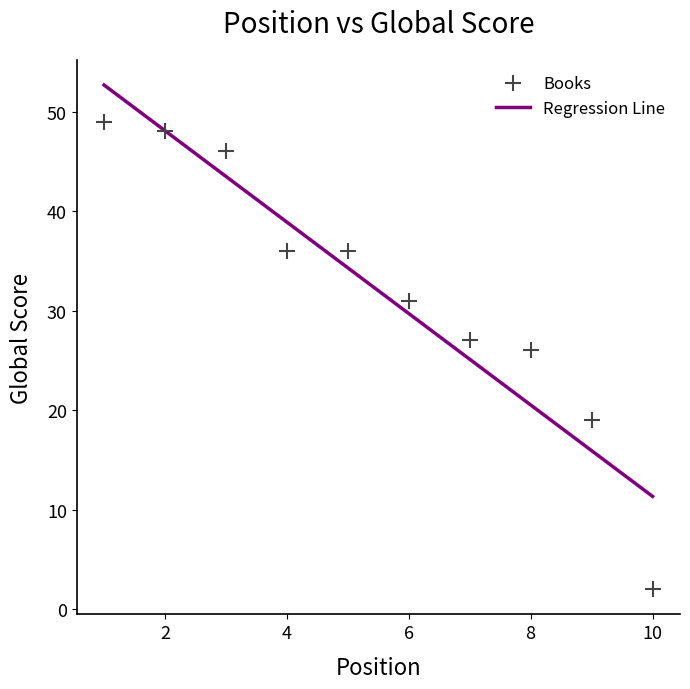

What is the range of X values (max minus min)?

9